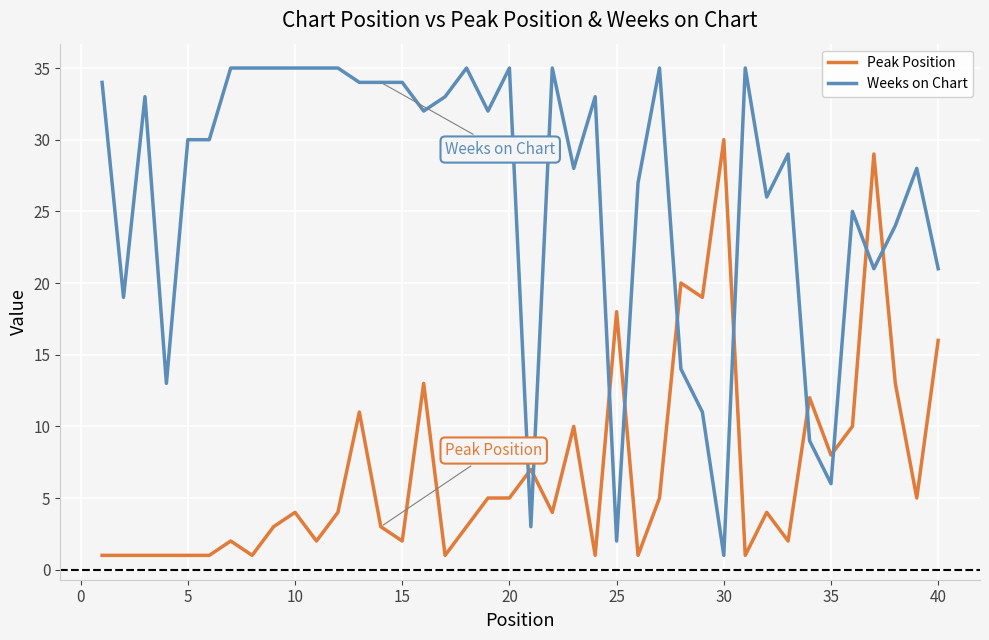

Rank the series by their maximum value, from lowest to highest.

Peak Position, Weeks on Chart